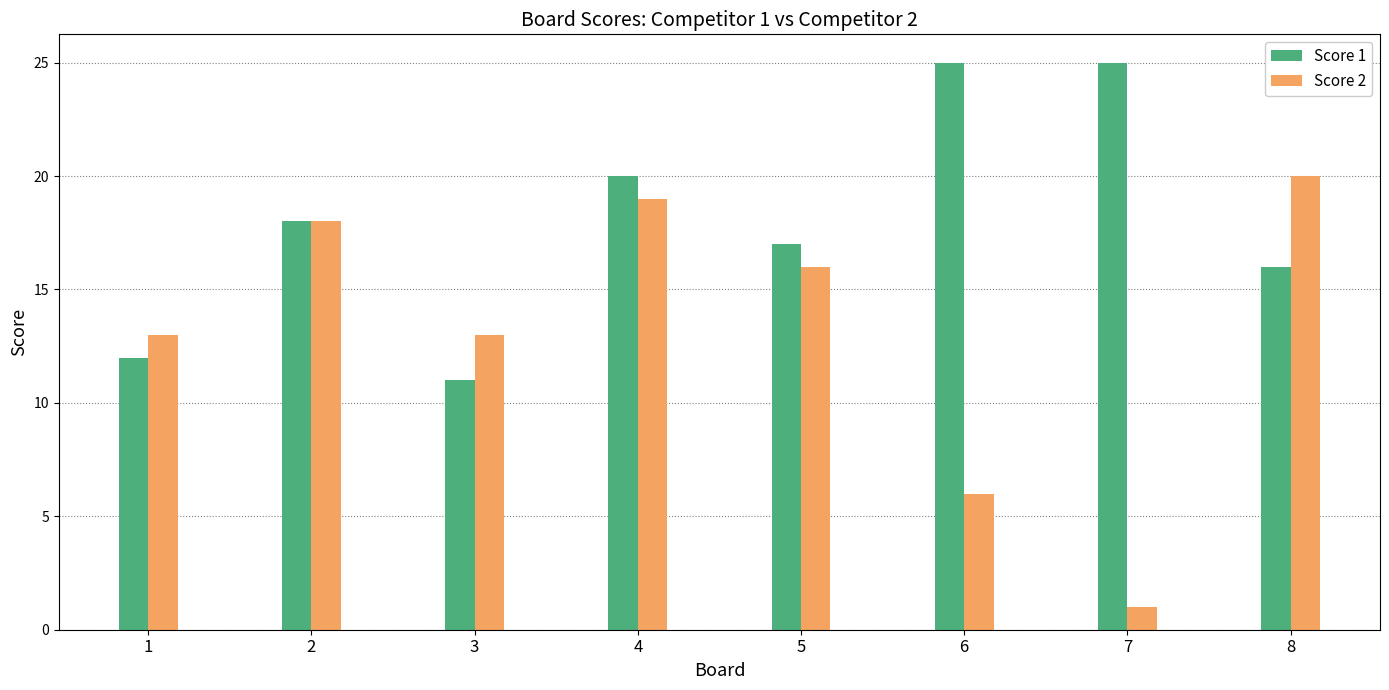

Which series has the largest range (max minus min)?

Score 2